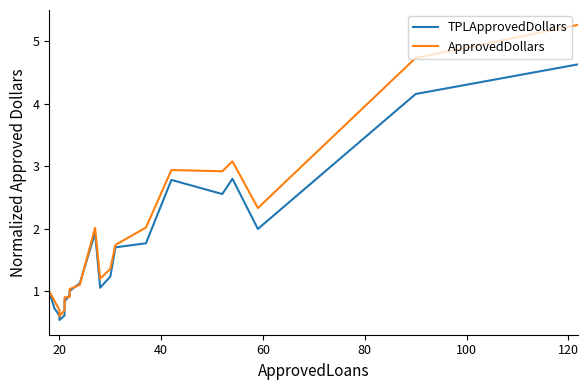

How many lines are shown in the chart?

2